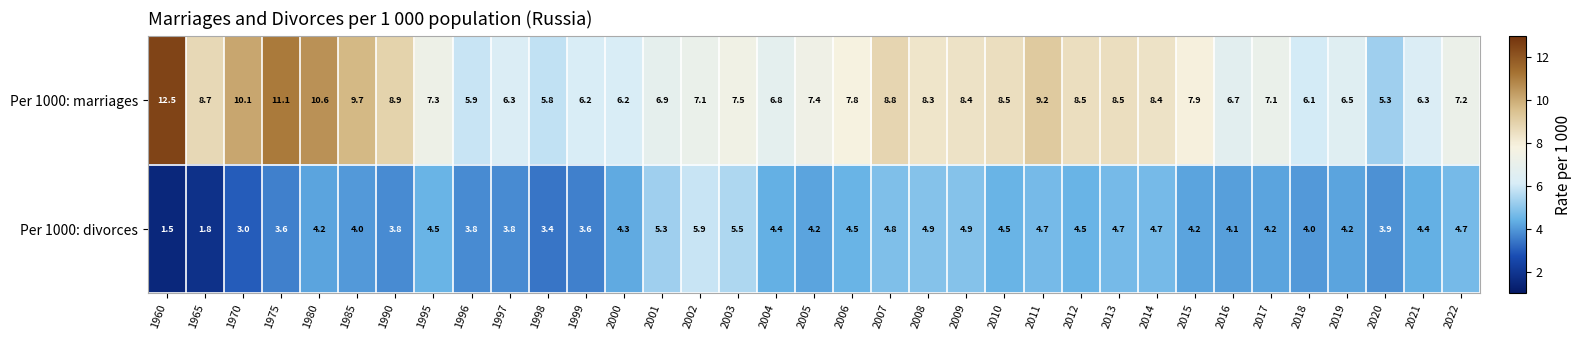

True or false: Per 1000: marriages has a value of 2.9 at 2001.

False